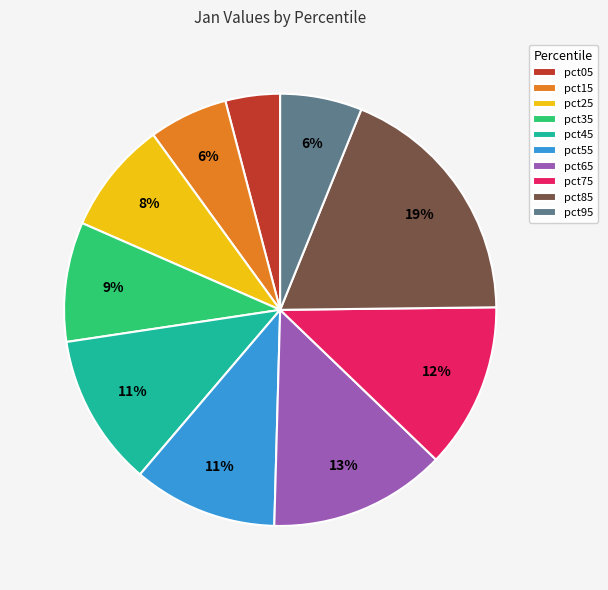

The pct45 slice represents 11% of the pie. True or false?

True